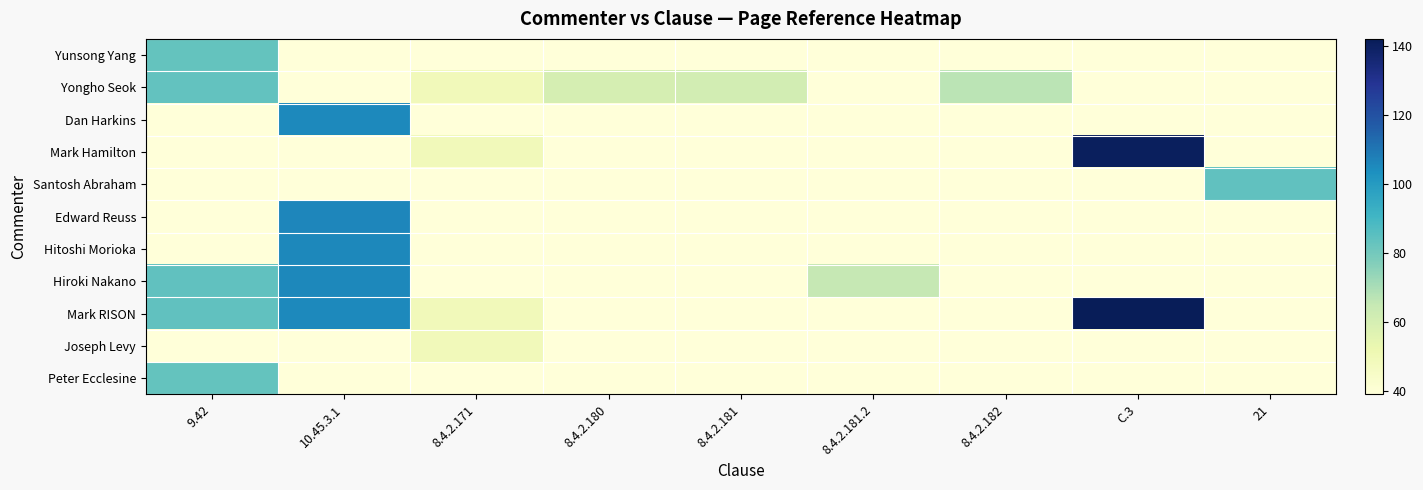

At how many categories does at least one series exceed 69?

4